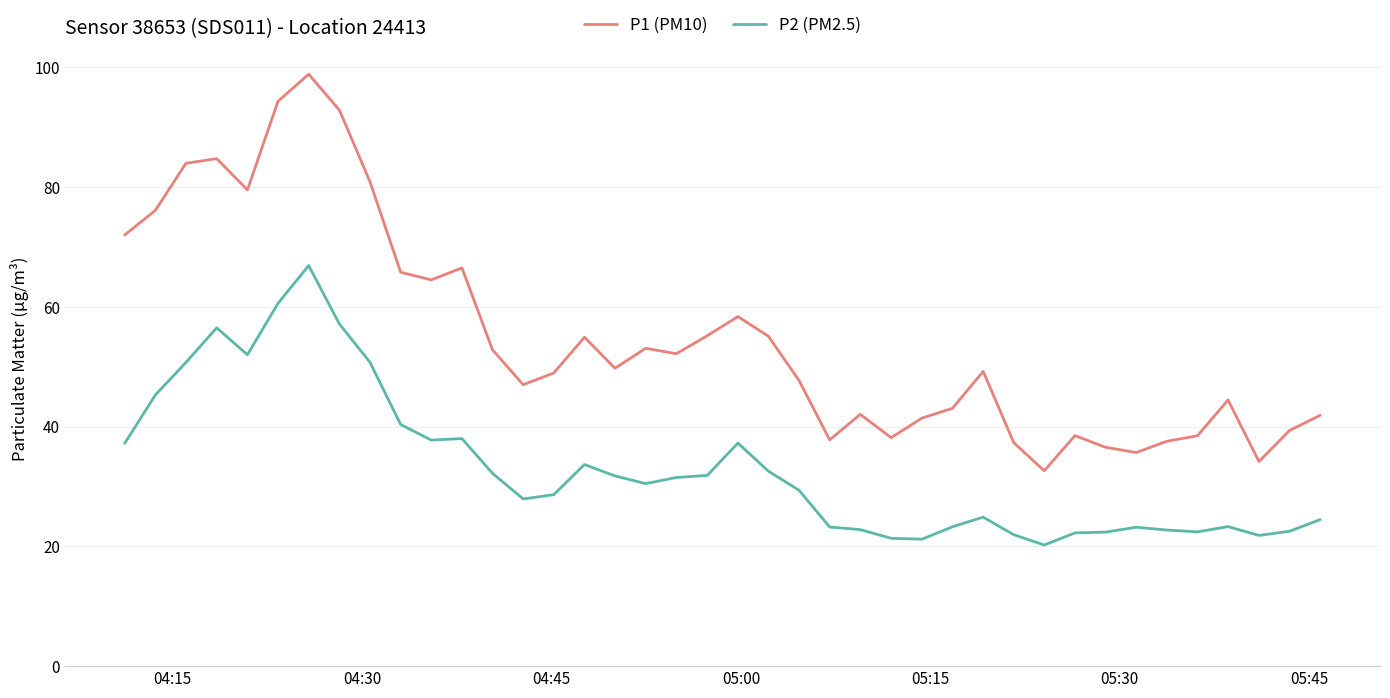

What is the minimum value for P1 (PM10)?

32.6